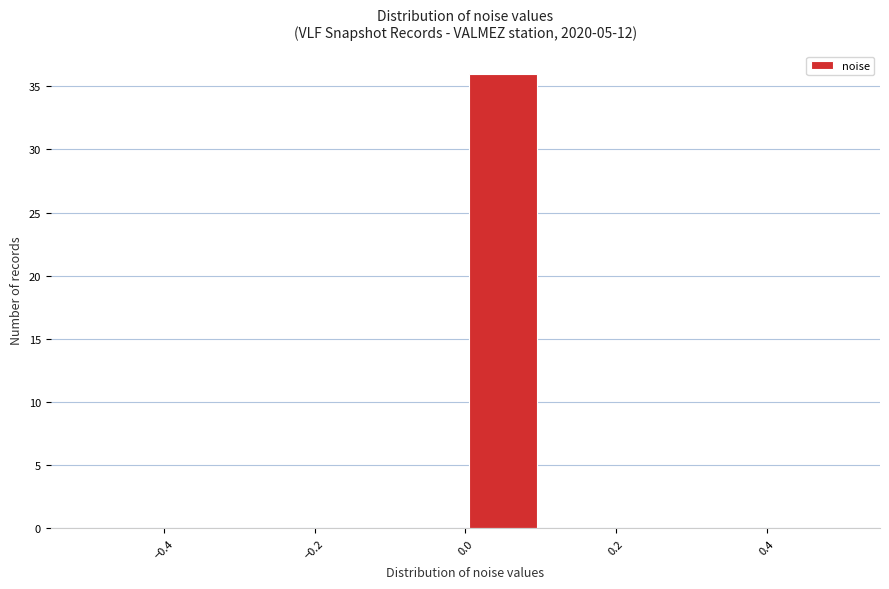

How tall is the bar that spans 0.0 to 0.1 on the x-axis? The values are not printed on the chart, so give them approximately, as read against the axis.

36